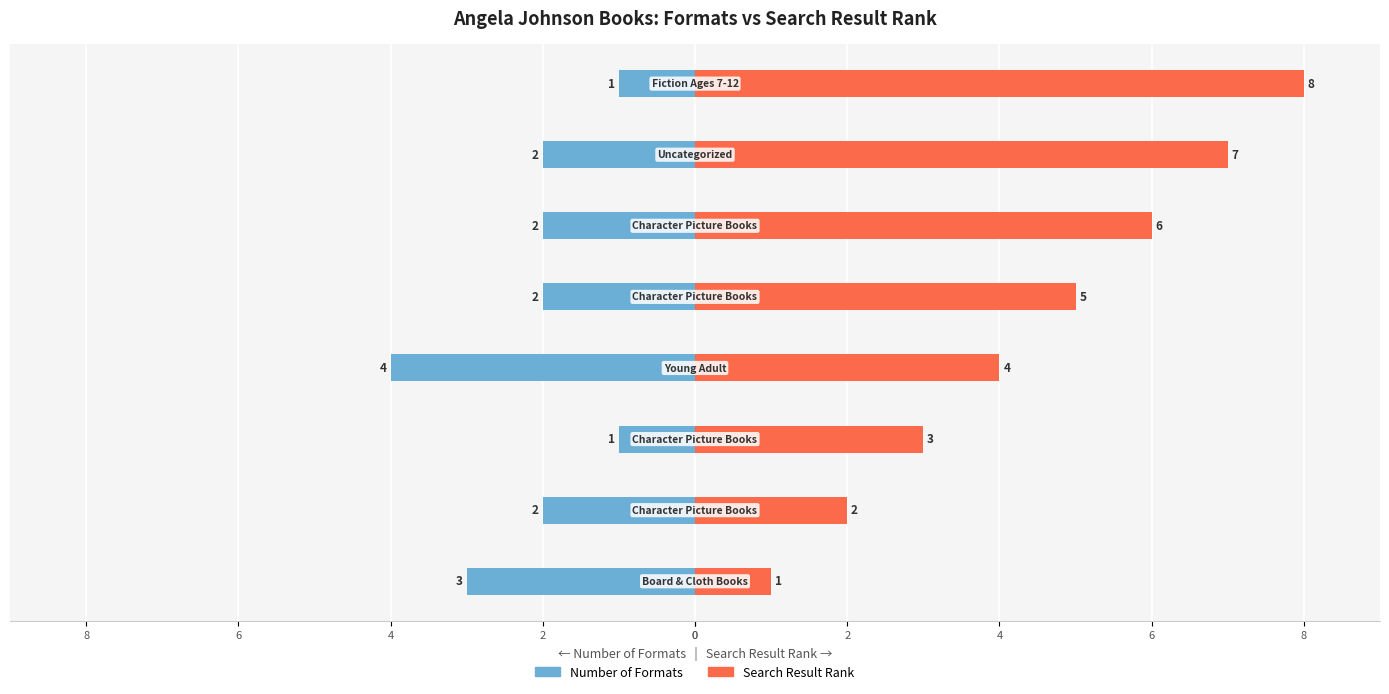

Reading left to right, transcribe all the data shown in this chart.

Number of Formats: -3	-2	-1	-4	-2	-2	-2	-1
Search Result Rank: 1	2	3	4	5	6	7	8